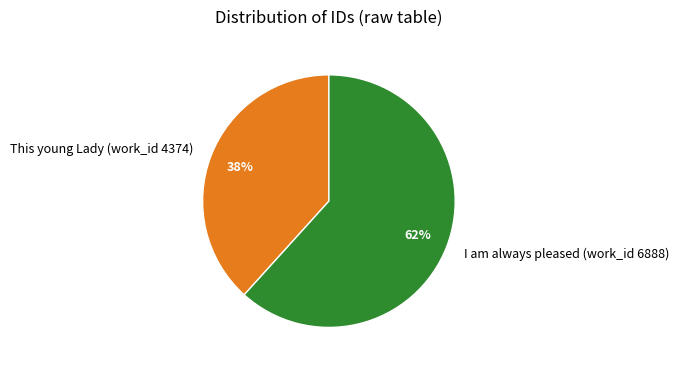

How many slices are in this pie chart?

2